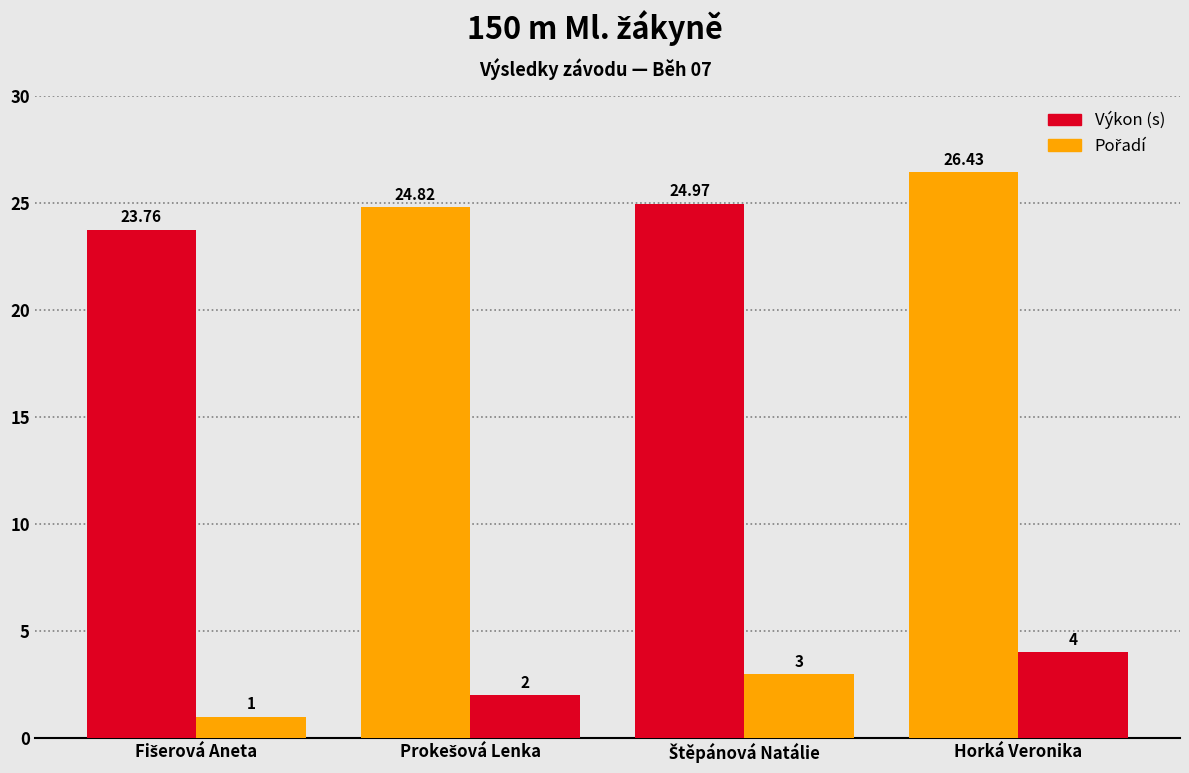

How many groups of bars are there?

4